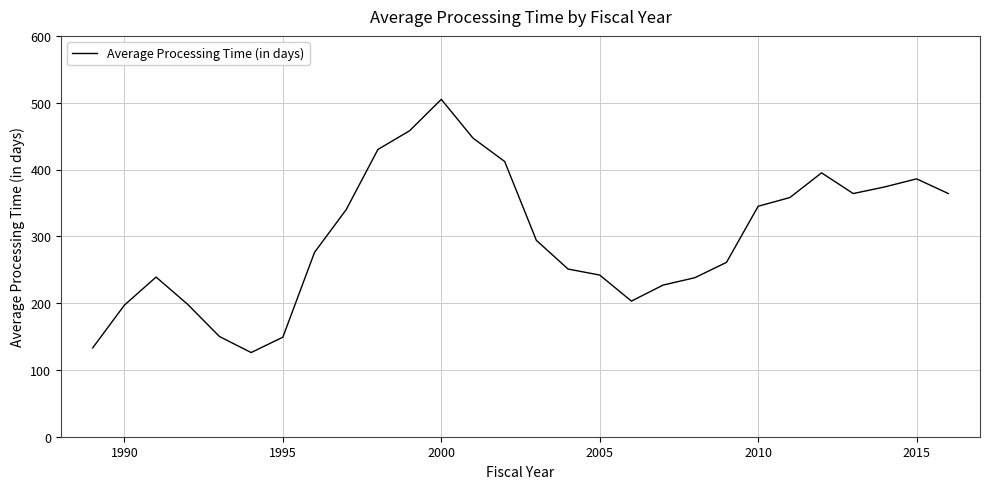

How many series are shown in this chart?

1